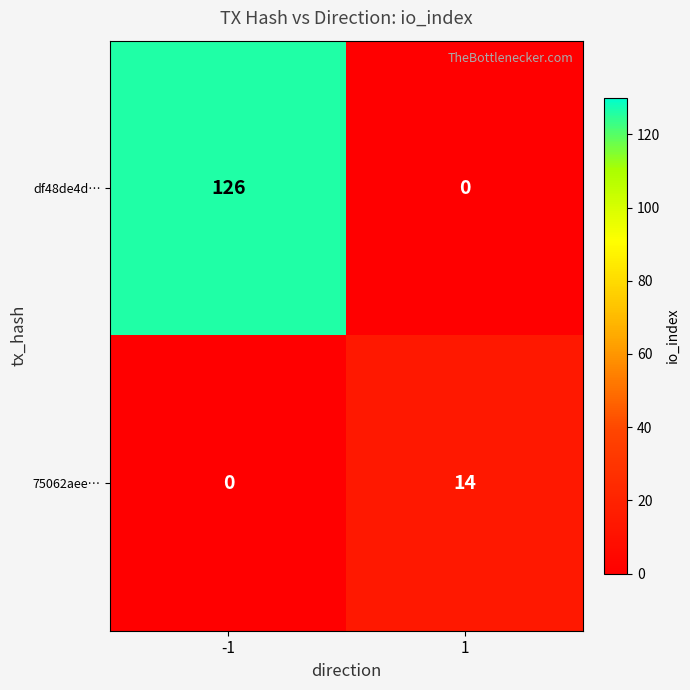

Rank the series at 1 from lowest to highest value.

df48de4d…, 75062aee…